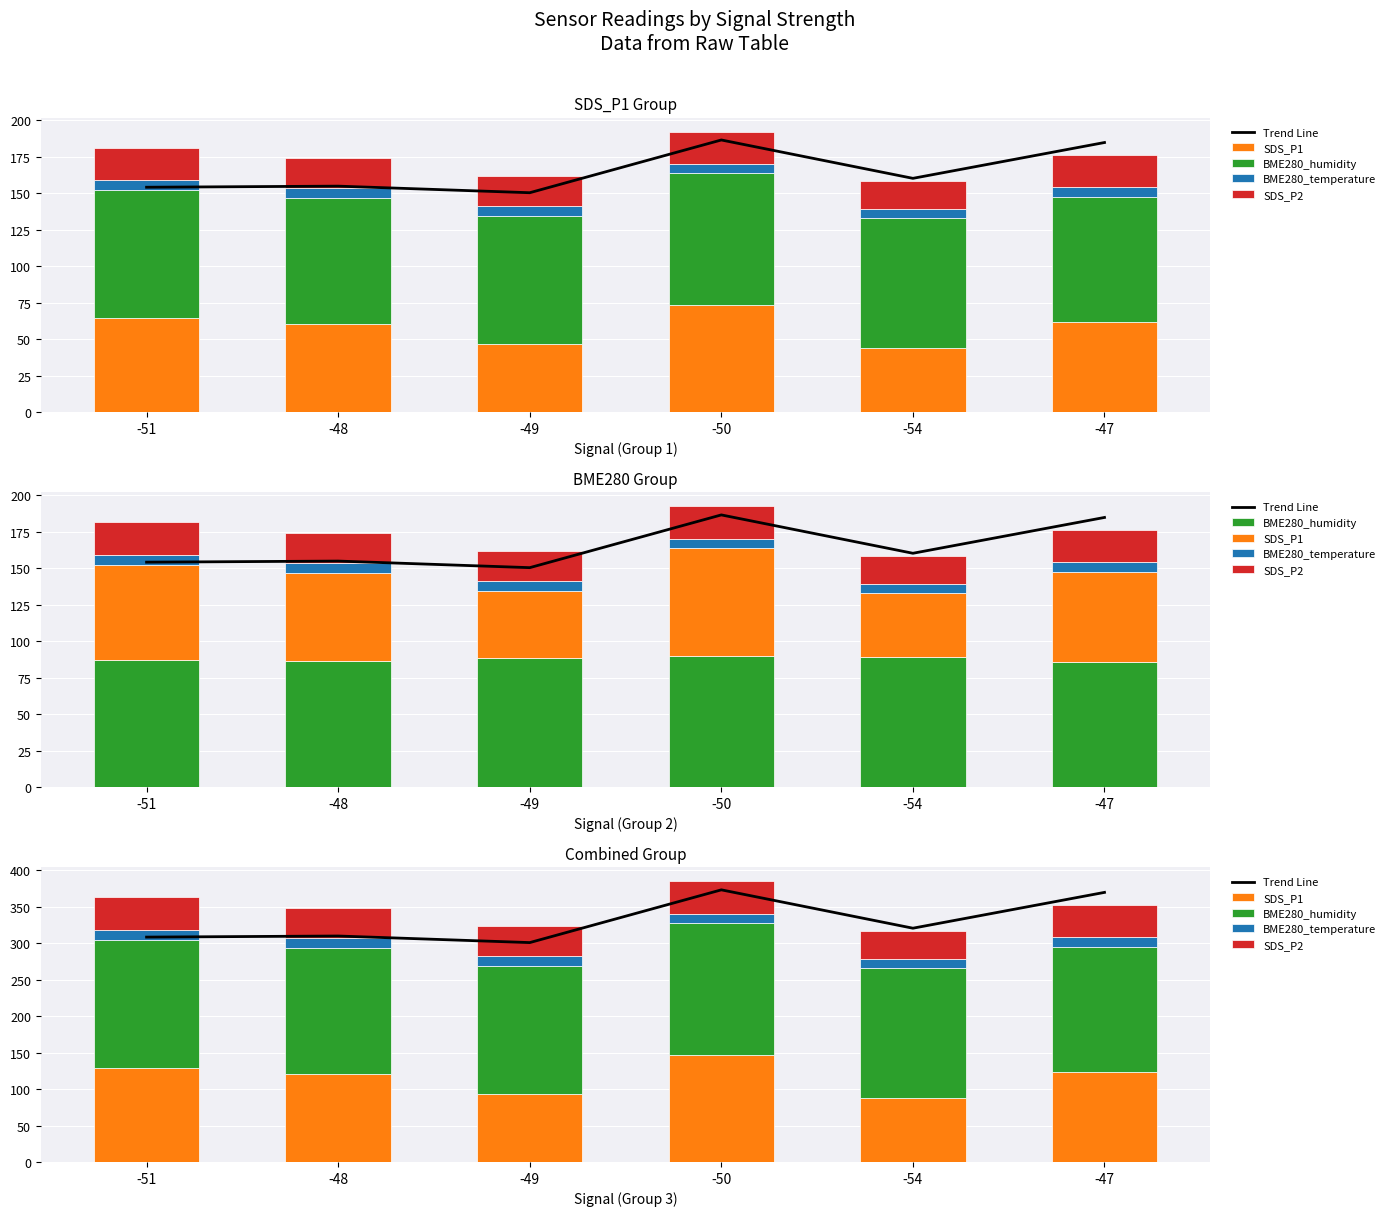

Does the chart contain stacked bars?

No